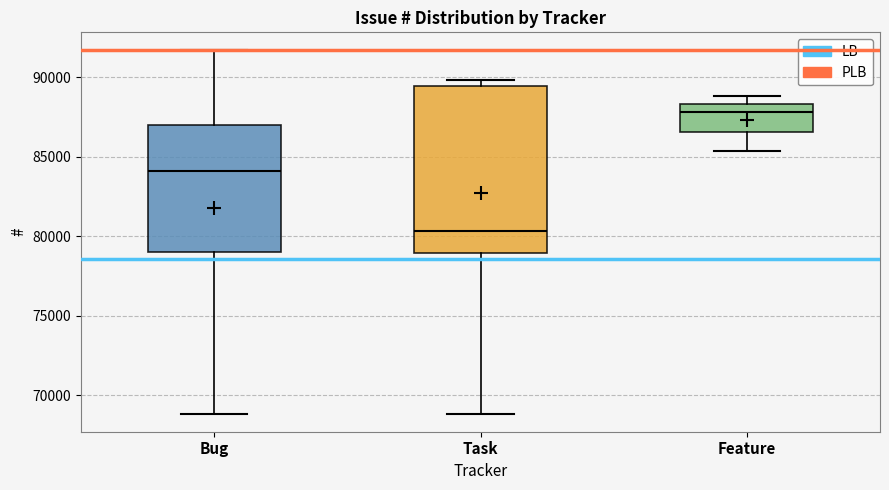

Reading left to right, read every box against the y-axis: the position of its median line, the range the box covers, and the ends of its whiskers. The values are not printed on the chart, so give them approximately, as read against the axis.

Bug: median 84000, box 79000 to 87000, whiskers 69000 to 91500
Task: median 80500, box 79000 to 89500, whiskers 69000 to 90000
Feature: median 88000, box 86500 to 88500, whiskers 85500 to 89000